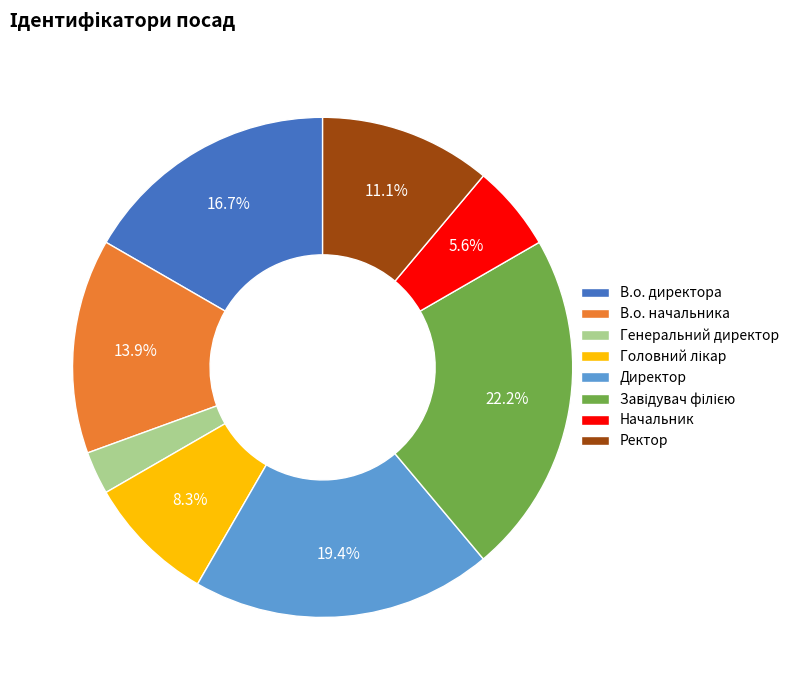

Does any single category account for the majority?

No